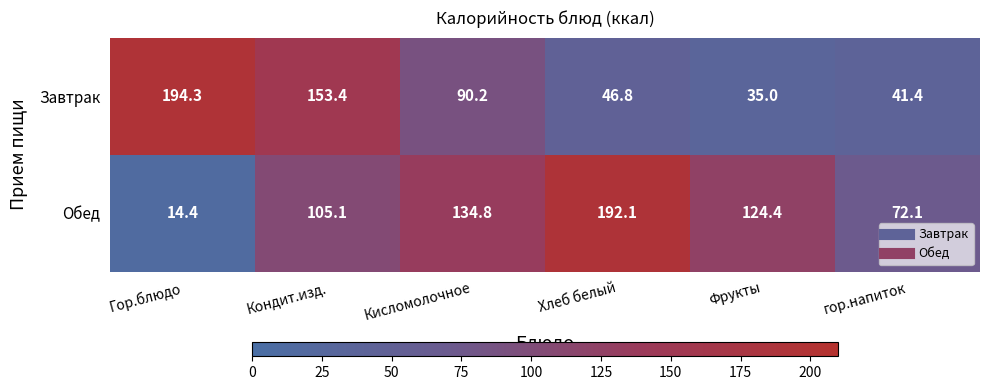

What is the greatest value displayed?

194.3